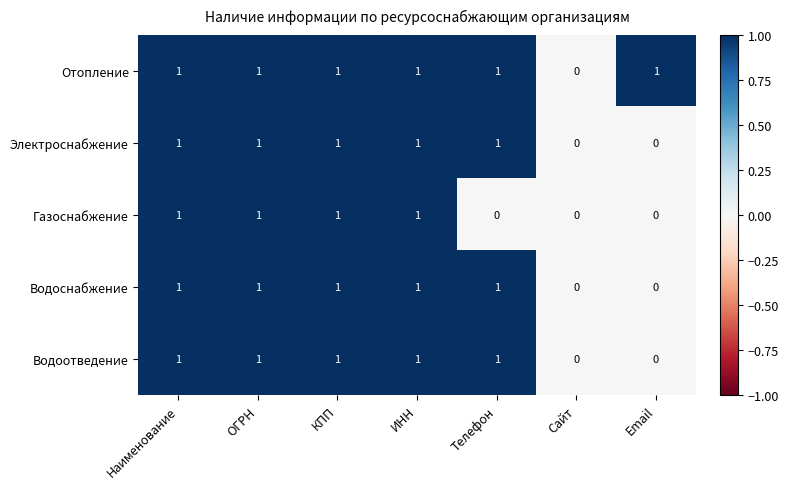

Between Наименование and Телефон, which series saw the biggest shift?

Газоснабжение